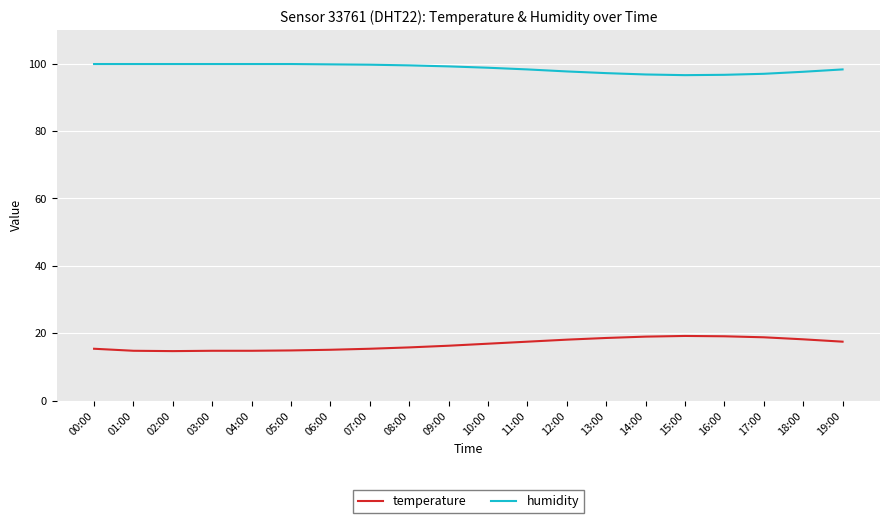

Is the value of humidity at 13:00 greater than the value of temperature at 01:00?

Yes